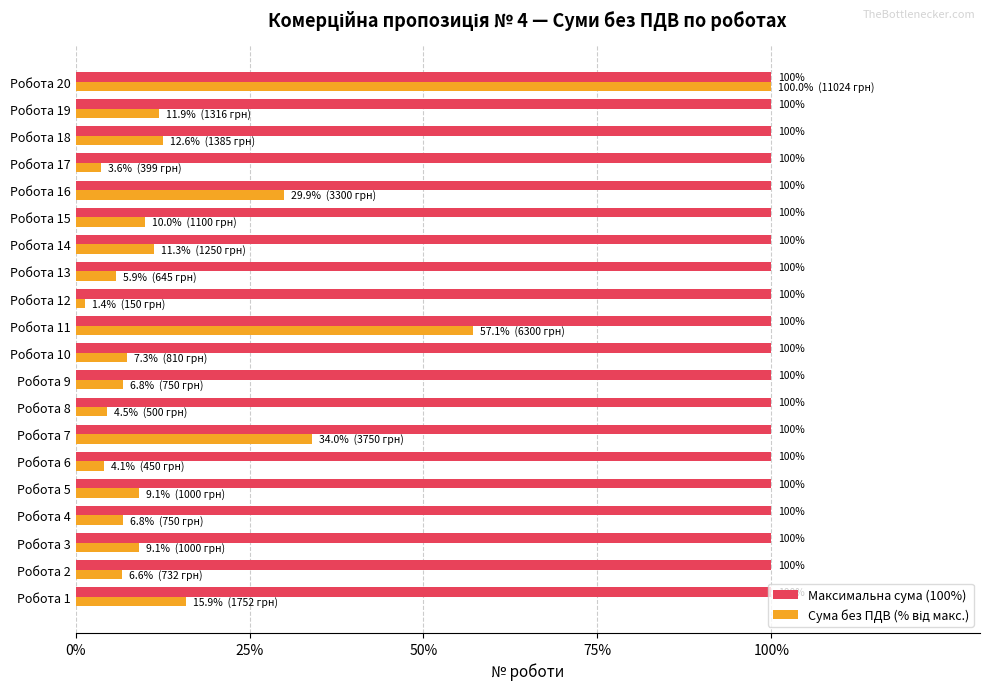

True or false: Максимальна сума (100%) has a value of 100.0 at Робота 13.

True